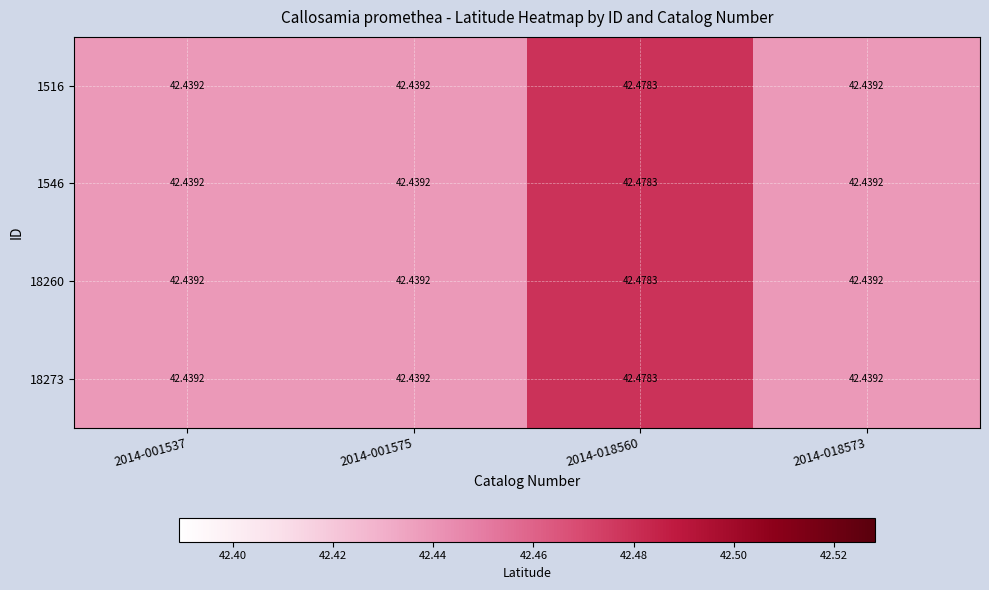

At how many categories does at least one series exceed 42?

4